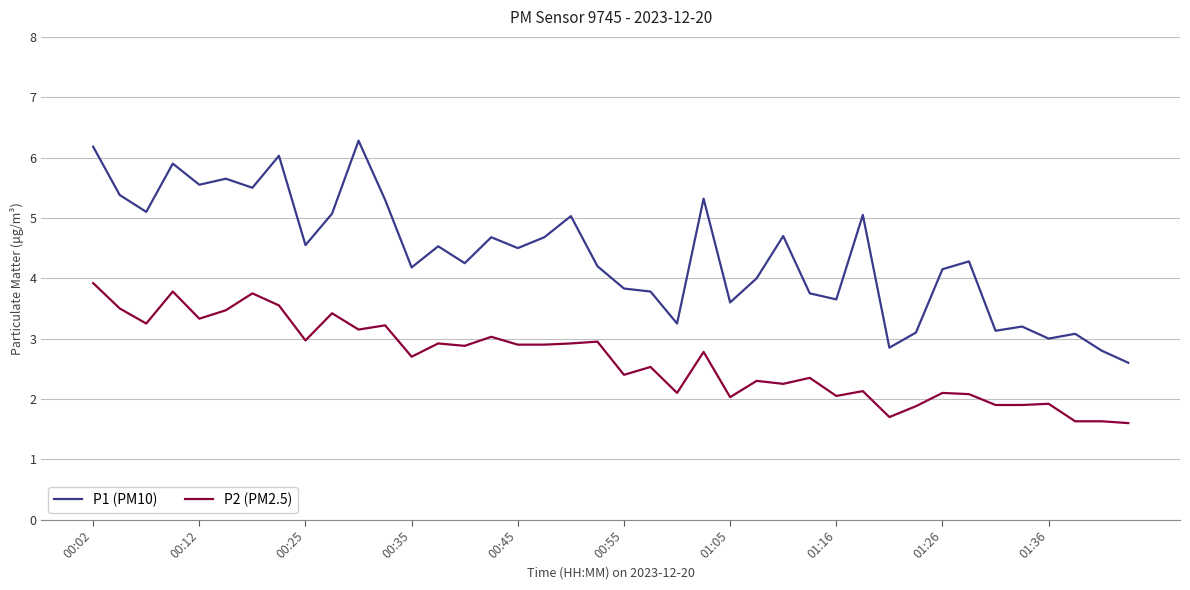

Which series has the widest spread of values?

P1 (PM10)